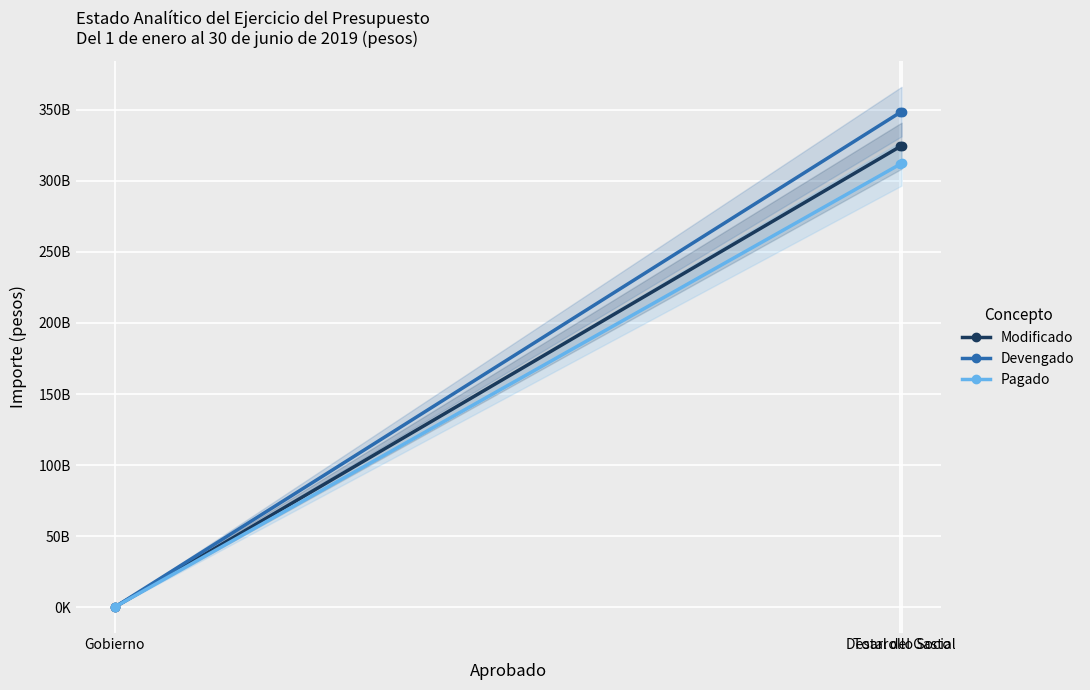

Which series has the largest range (max minus min)?

Devengado